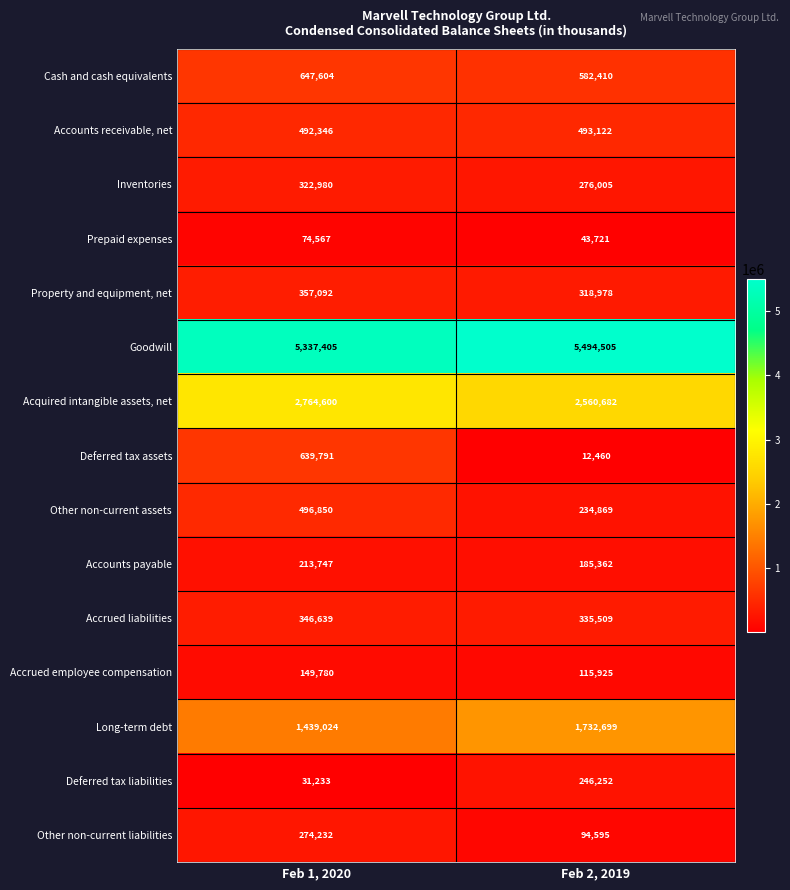

Where is Other non-current liabilities nearest to the value 184413?

Feb 2, 2019